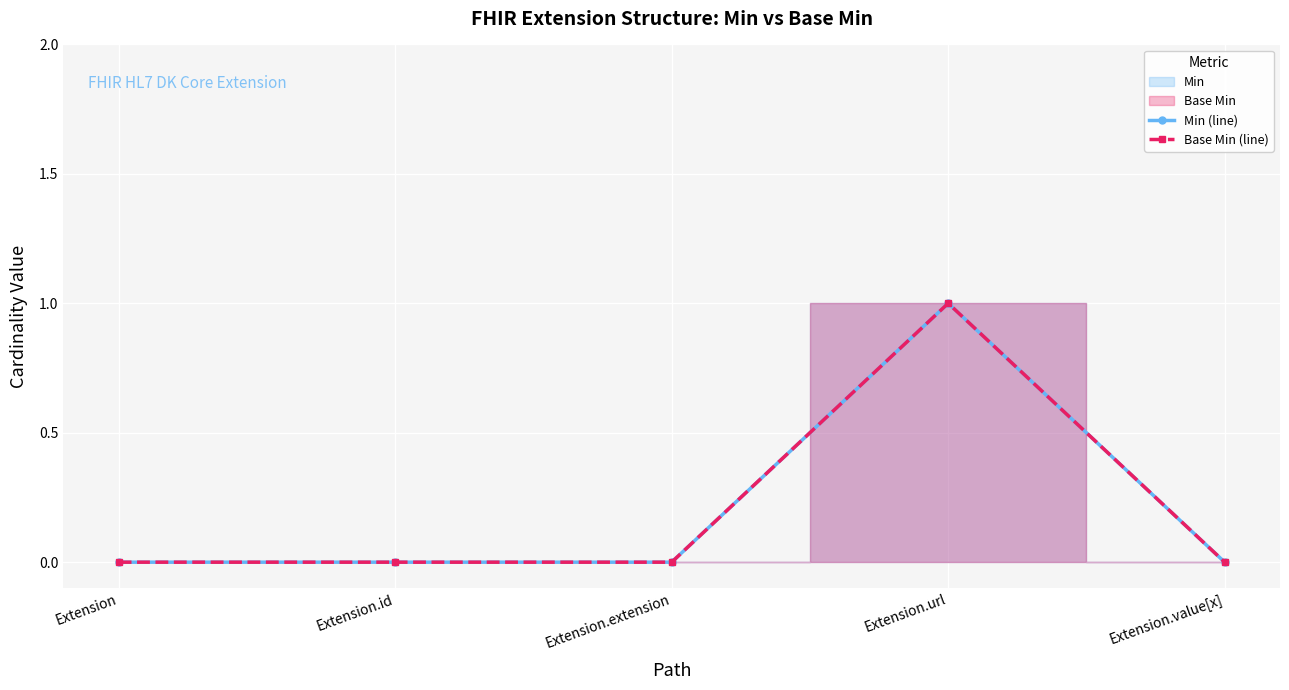

At Extension.extension, list the series in order from smallest to largest.

Min (line), Base Min (line)